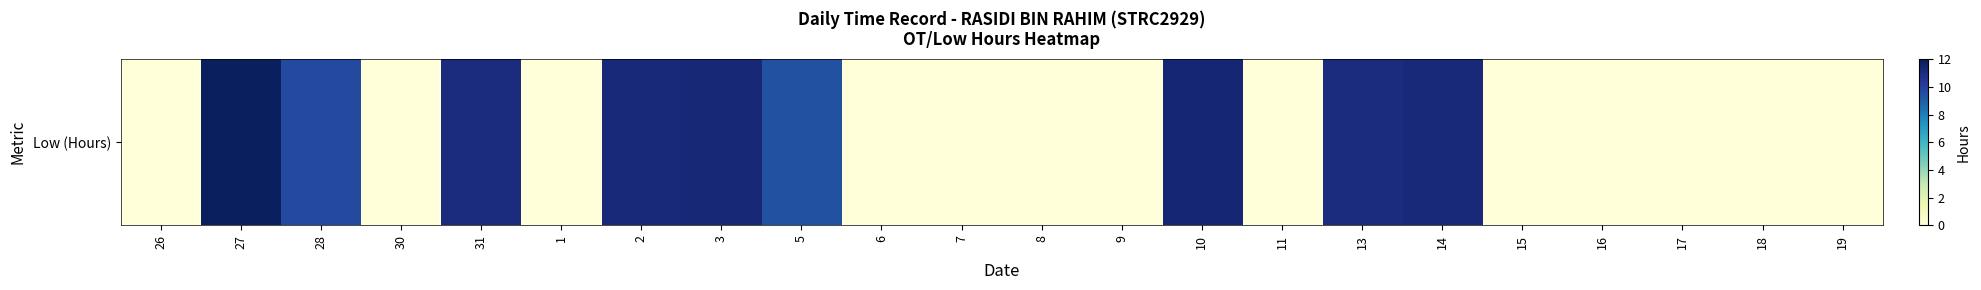

What is the difference between the values at 13 and 14?

0.2